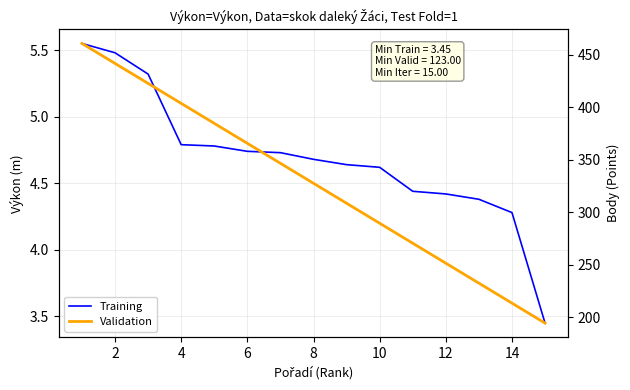

Is the value of Training at 10 greater than the value of Validation at 10?

No